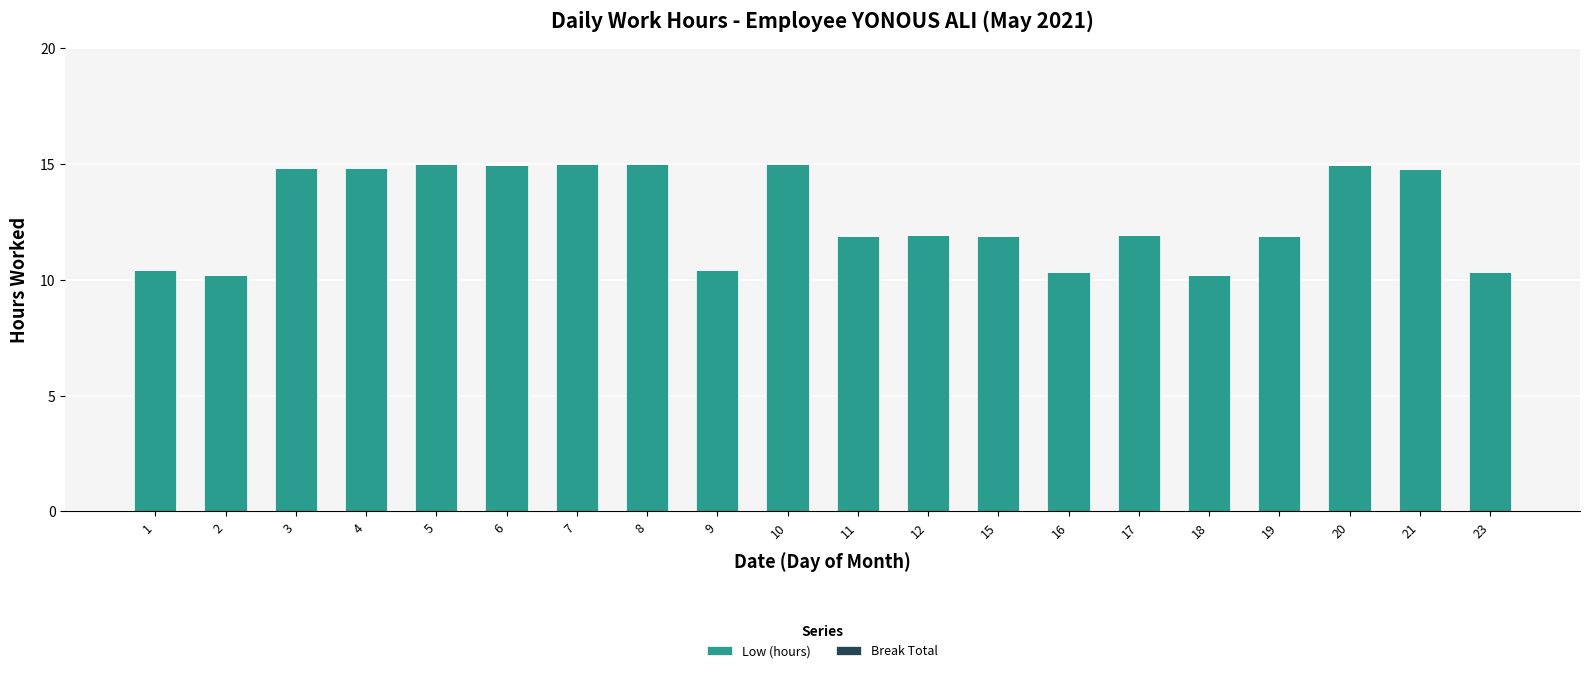

What is the value of the 6th bar from the left?

14.9